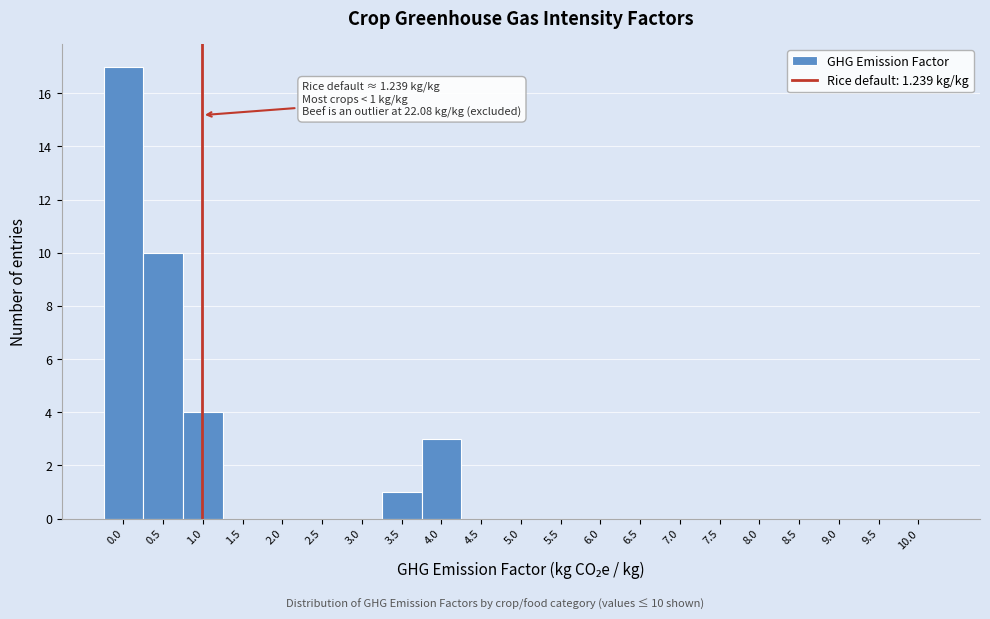

Reading left to right, what are all the values shown in this chart?

0.0=17	0.5=10	1.0=4	1.5=0	2.0=0	2.5=0	3.0=0	3.5=1	4.0=3	4.5=0	5.0=0	5.5=0	6.0=0	6.5=0	7.0=0	7.5=0	8.0=0	8.5=0	9.0=0	9.5=0	10.0=0